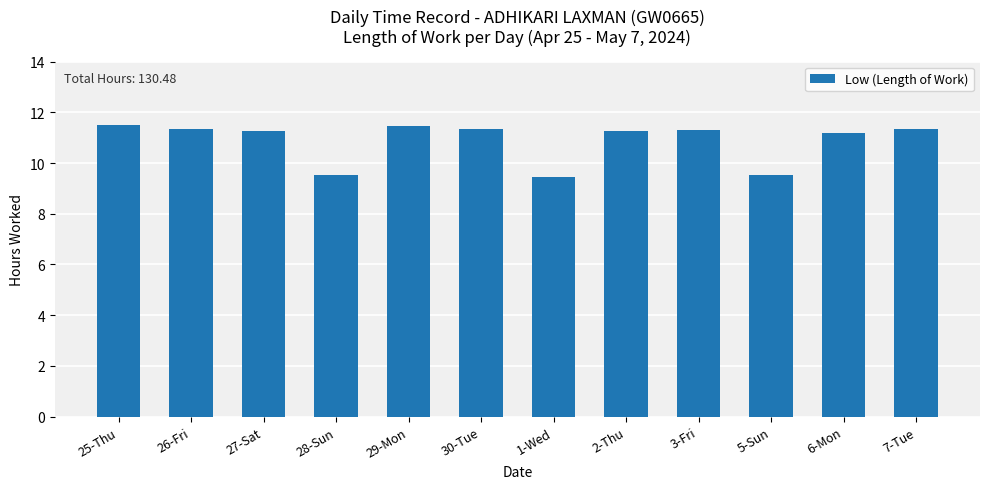

What is the average value?

10.9